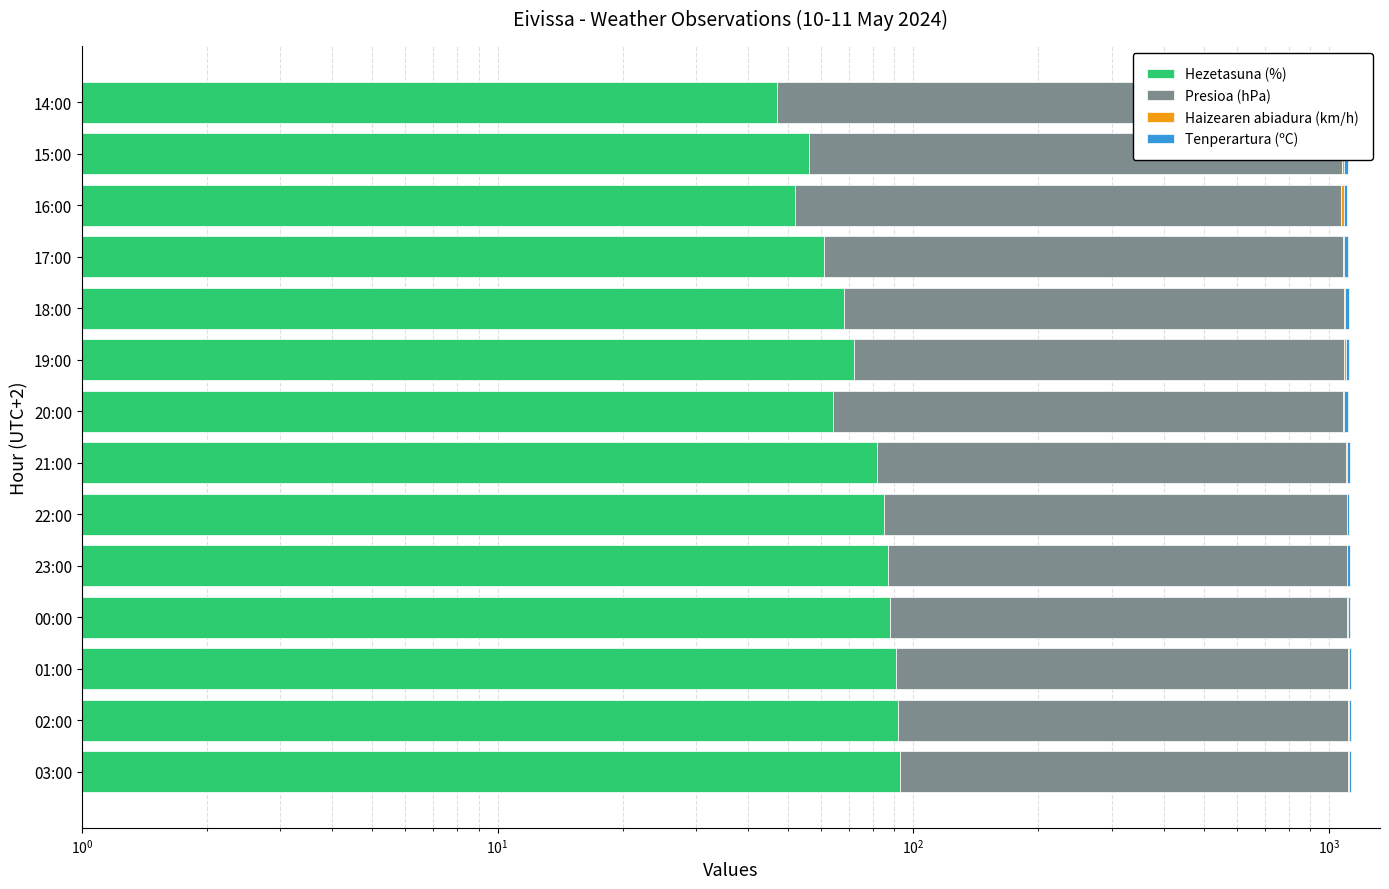

Reading left to right, transcribe all the data shown in this chart.

Hezetasuna (%): 93.0	92.0	91.0	88.0	87.0	85.0	82.0	64.0	72.0	68.0	61.0	52.0	56.0	47.0
Presioa (hPa): 1017.6	1018.1	1018.5	1018.4	1018.3	1018.0	1017.5	1017.2	1017.1	1017.4	1017.6	1018.0	1018.7	1019.0
Haizearen abiadura (km/h): 8.0	6.0	6.0	5.0	2.0	0.0	6.0	8.0	10.0	10.0	10.0	14.0	13.0	11.0
Tenperartura (ºC): 13.0	13.2	13.9	15.0	15.8	16.7	18.0	19.4	19.9	20.6	21.5	22.1	22.0	22.8